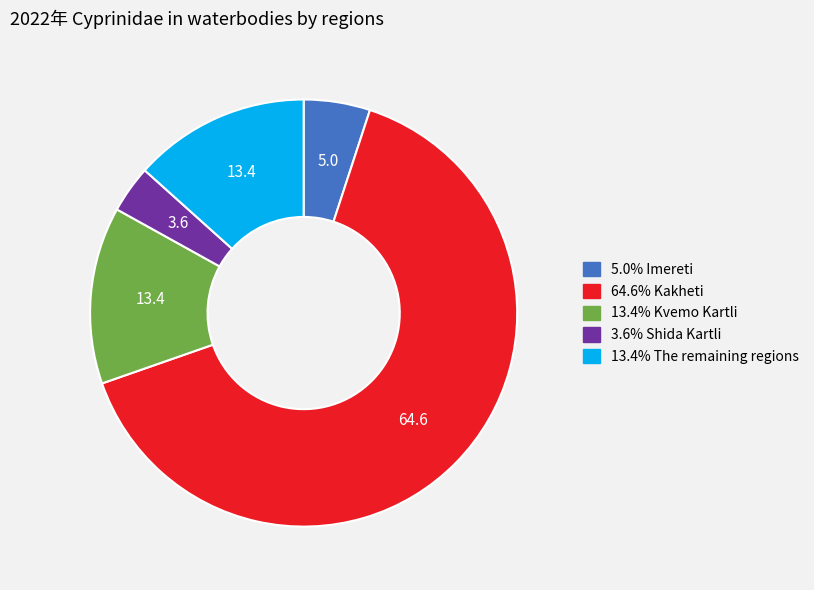

Is there any slice that represents more than half of the pie?

Yes